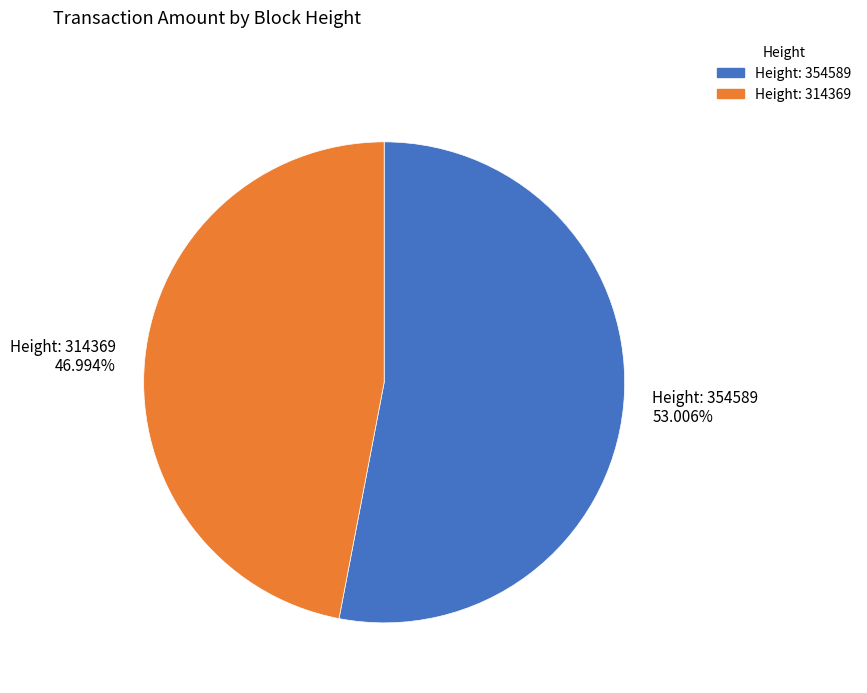

Is the sum of Height: 314369 and Height: 354589 greater than half?

Yes